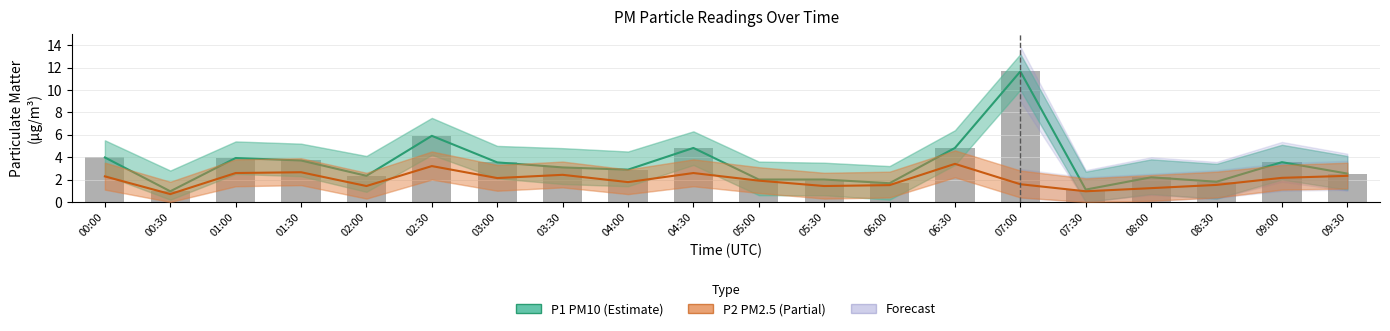

What is the difference between the second highest and second lowest values in the P2 (PM2.5) series?

2.2